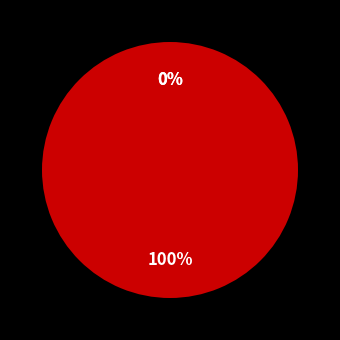

To the nearest percent, what is the average slice percentage?

33%